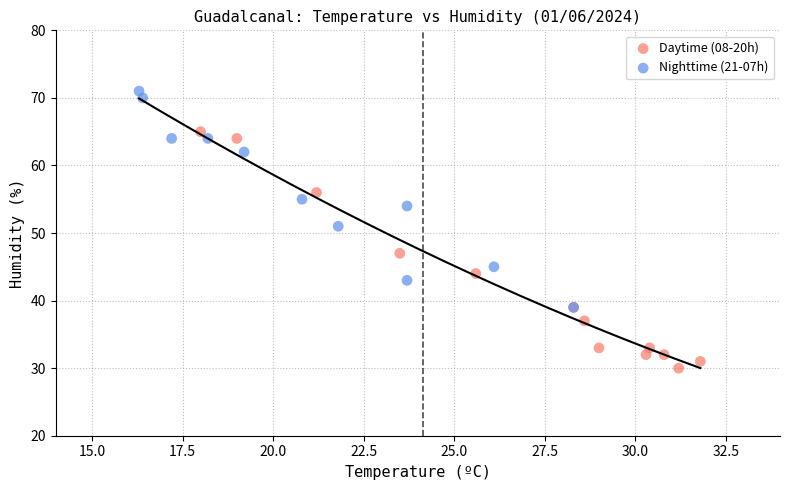

Which series contains the lowest Y value?

Daytime (08-20h)